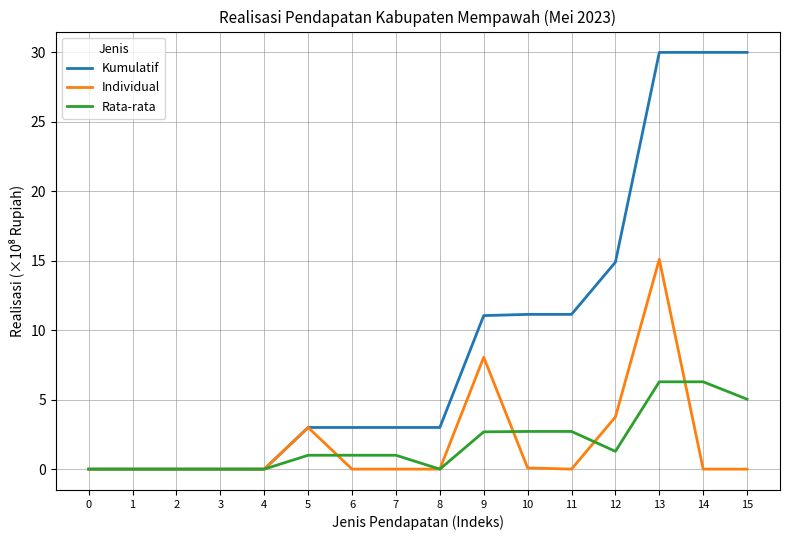

Rank the series by their maximum value, from highest to lowest.

Kumulatif, Individual, Rata-rata